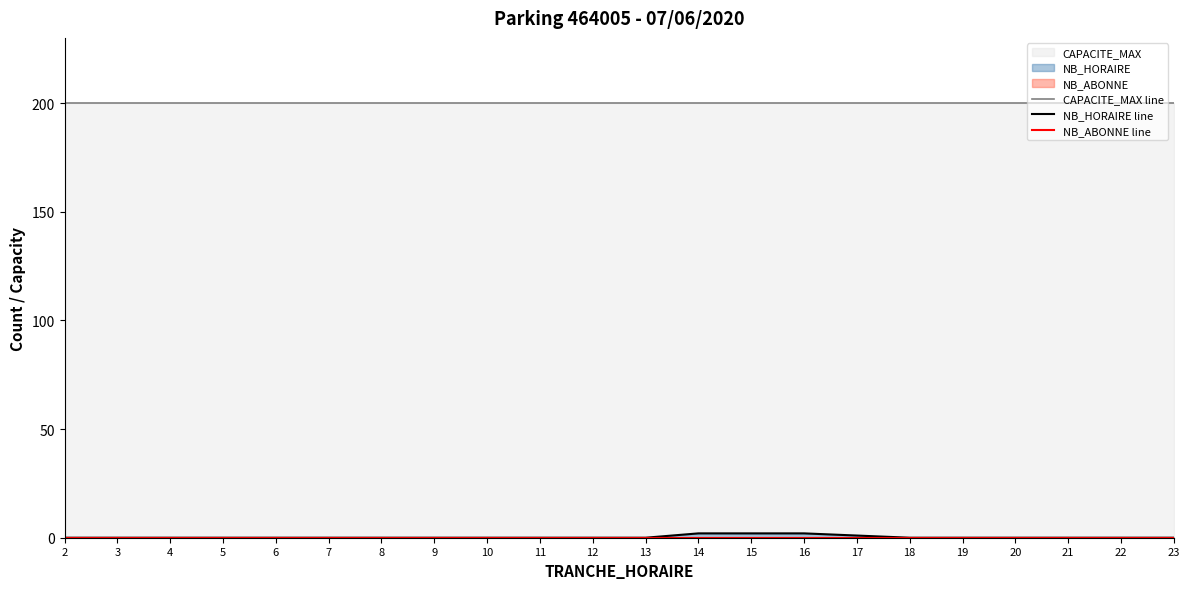

Does the chart have visible grid lines?

No